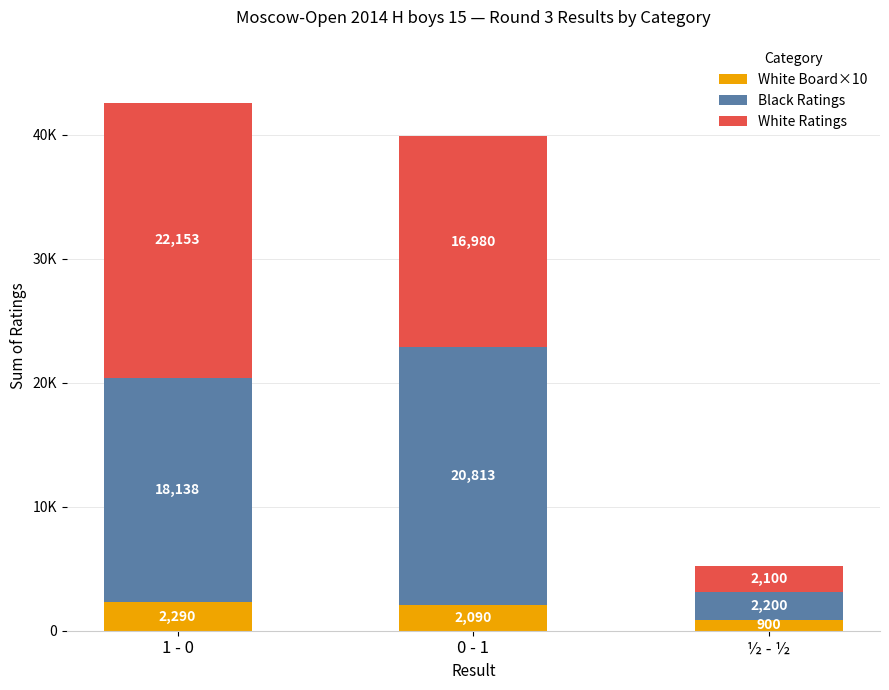

At which label is White Ratings closest to 12126?

0 - 1